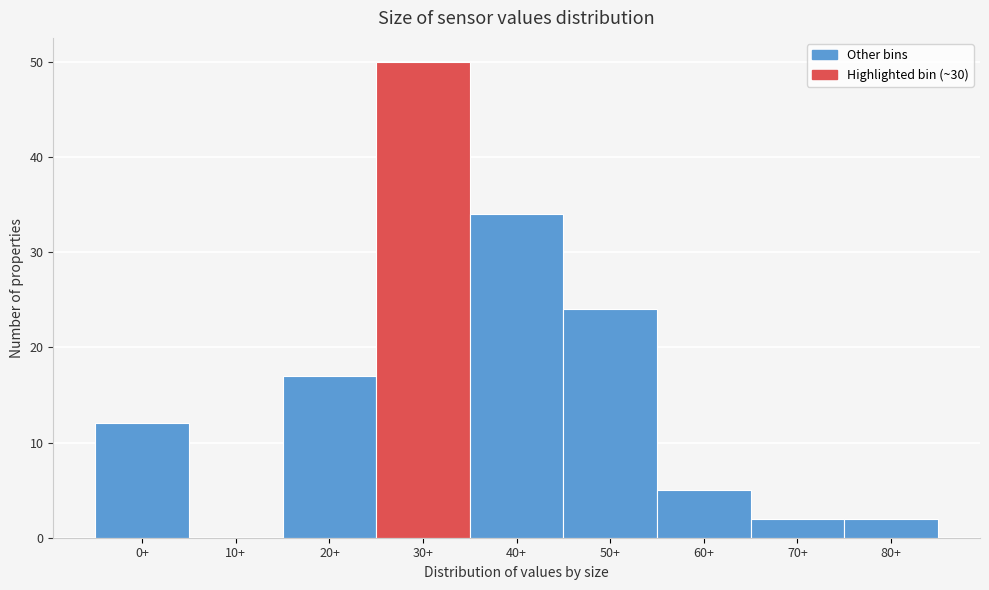

Reading left to right, list all the values displayed in this chart.

0+=12	10+=0	20+=17	30+=50	40+=34	50+=24	60+=5	70+=2	80+=2